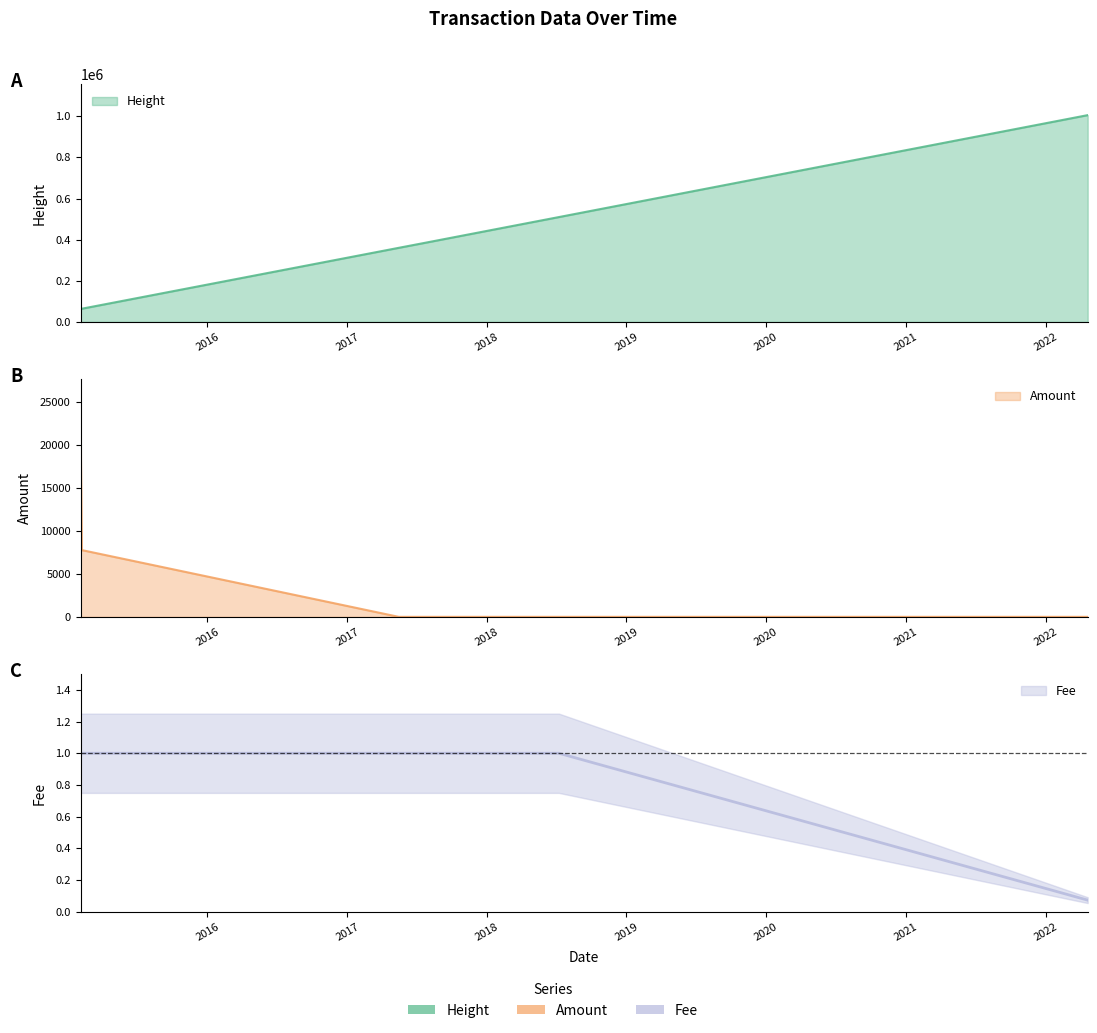

What is the difference between the maximum and minimum values in the Fee series?

0.9